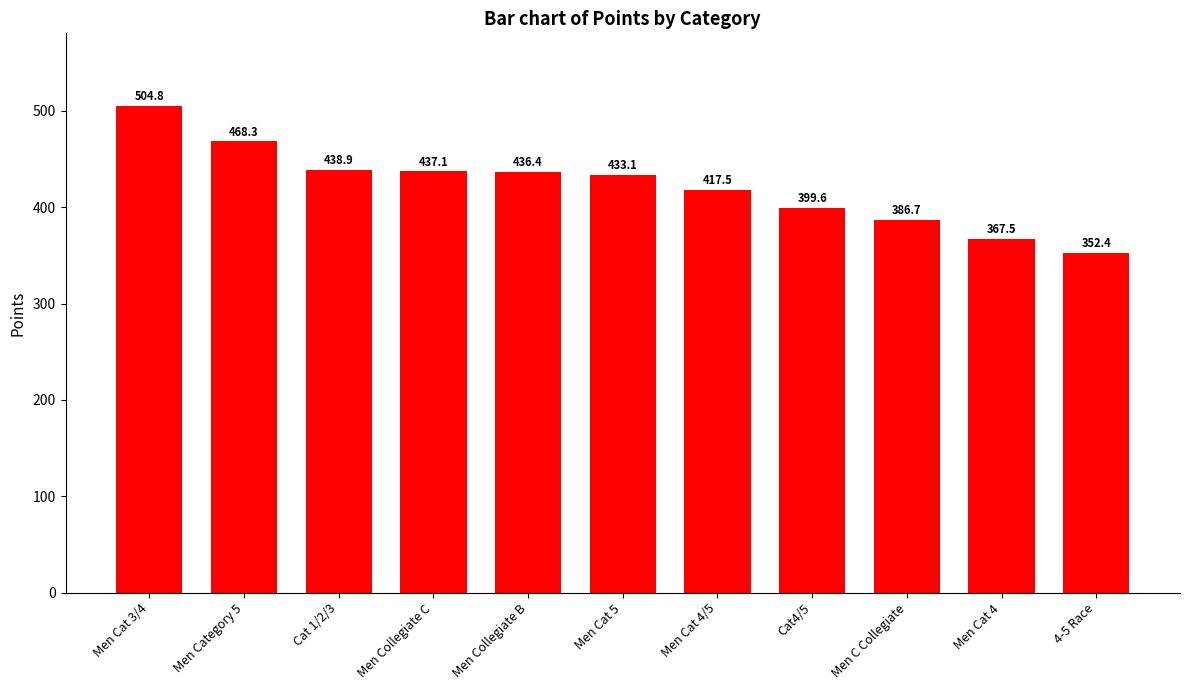

What is the difference between the maximum and minimum values?

152.4